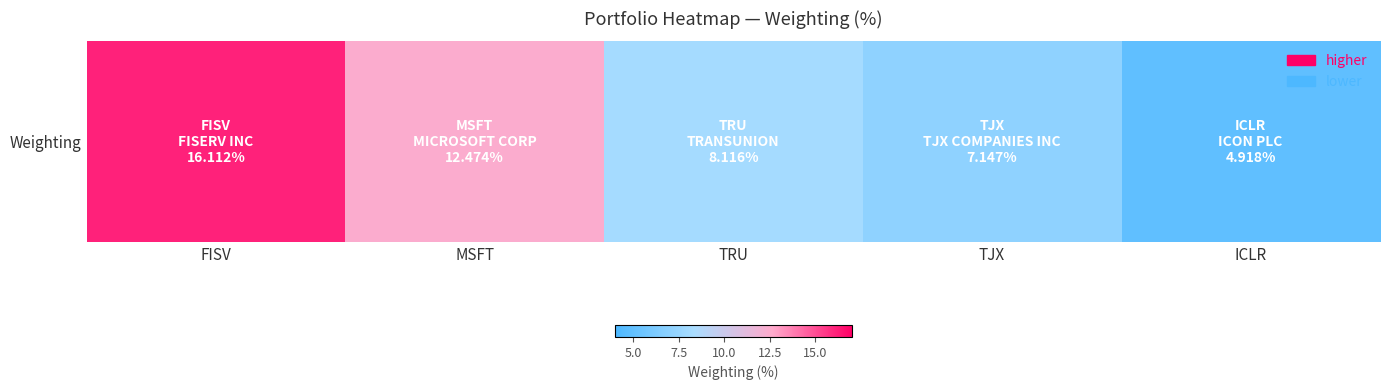

What is the minimum value shown in the chart?

4.9